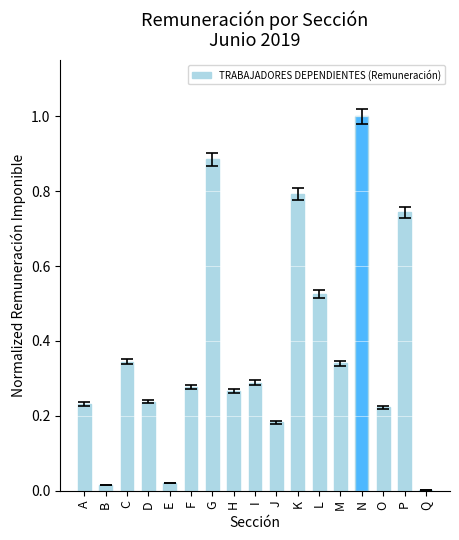

Which has a higher value, H or O?

H